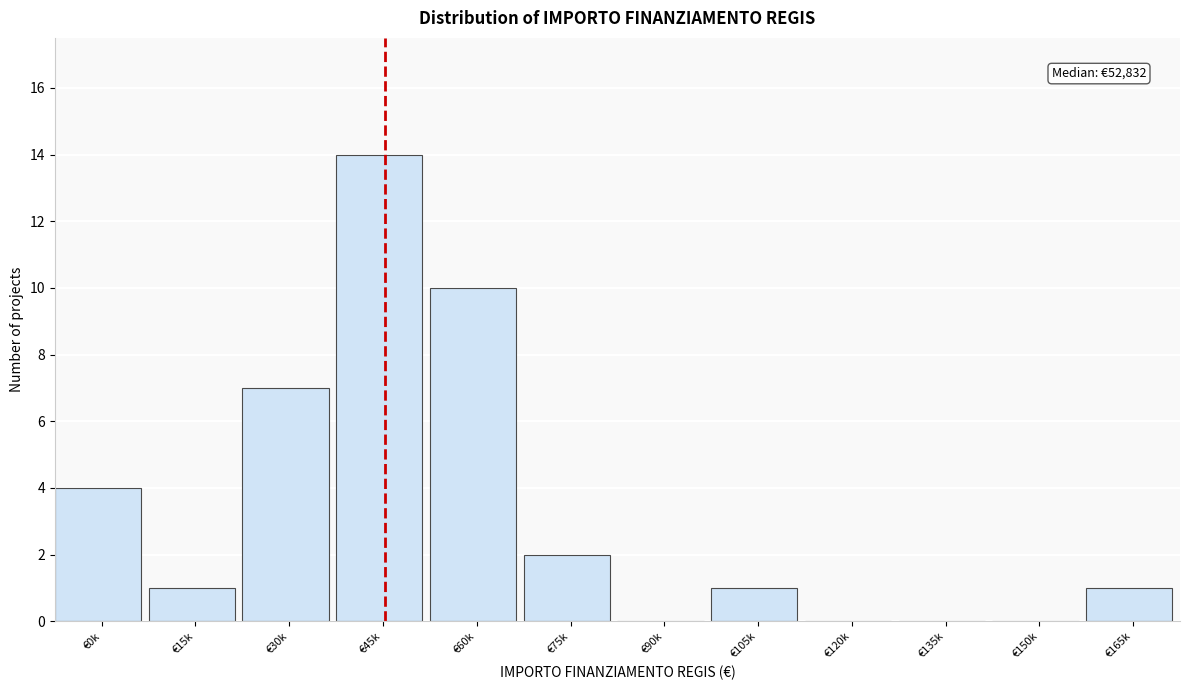

Reading left to right, what are all the values shown in this chart?

€0k=4	€15k=1	€30k=7	€45k=14	€60k=10	€75k=2	€90k=0	€105k=1	€120k=0	€135k=0	€150k=0	€165k=1